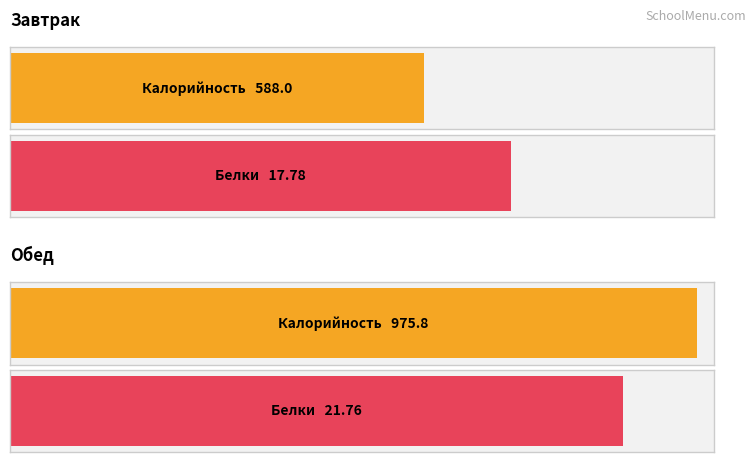

Rank the series by their average value, from highest to lowest.

Калорийность, Белки